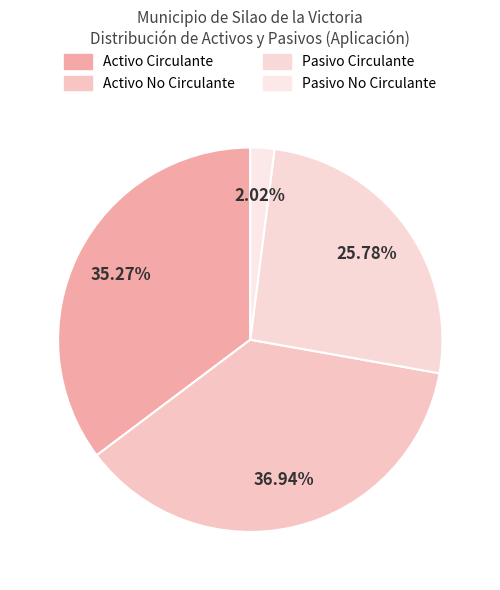

Is Pasivo No Circulante the majority of the pie?

No